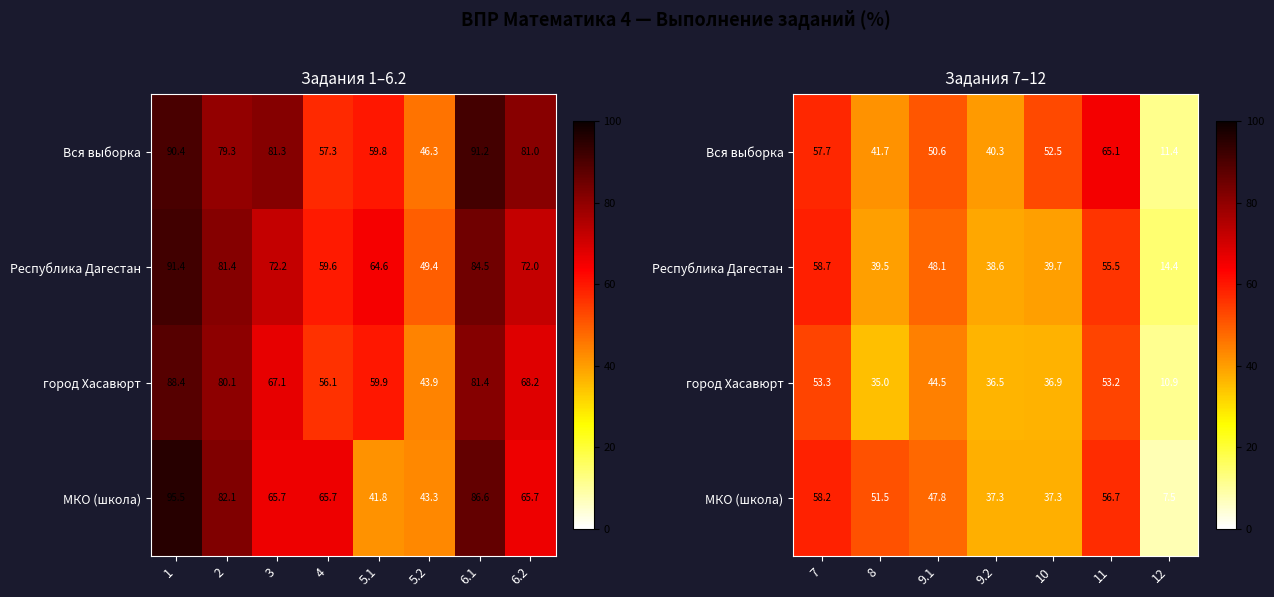

What is the lowest value of the МКО (школа) series?

7.5